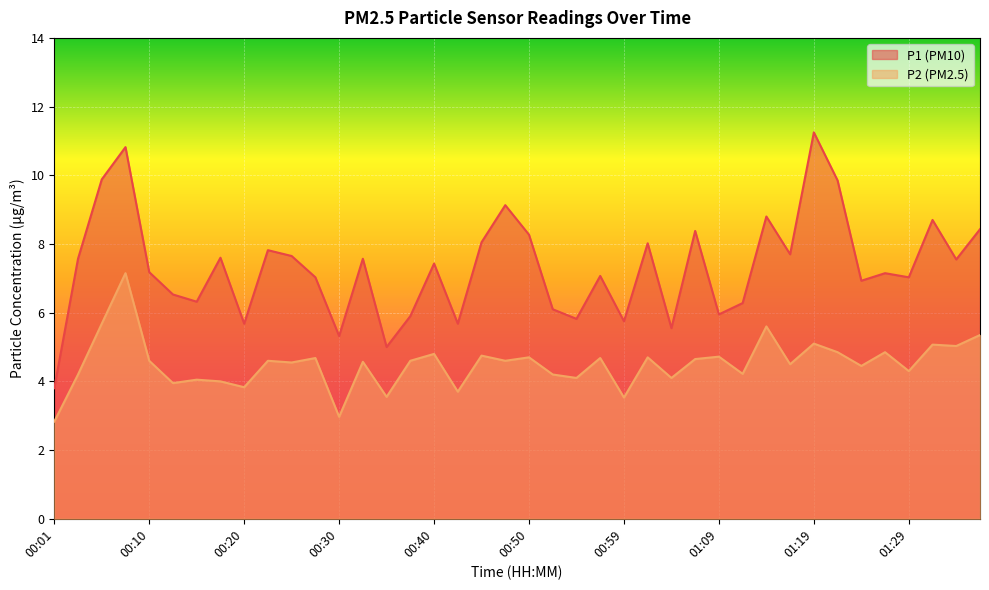

True or false: P1 (PM10) line and P2 (PM2.5) line intersect in this chart.

False